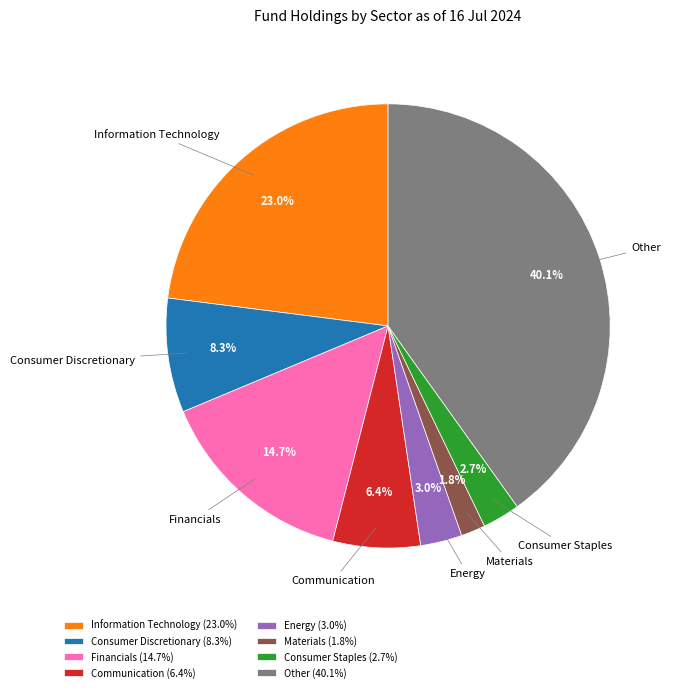

Is there any slice that represents more than half of the pie?

No